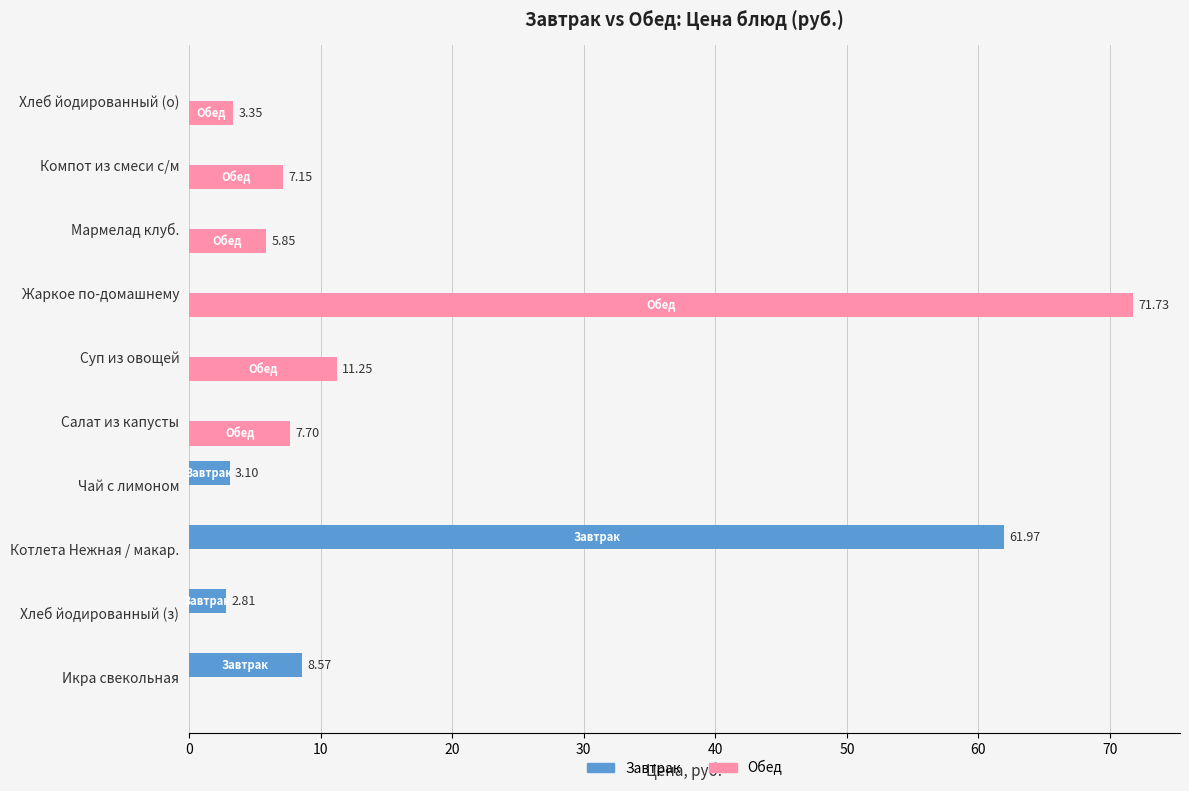

Where is Завтрак nearest to the value 30?

Икра свекольная